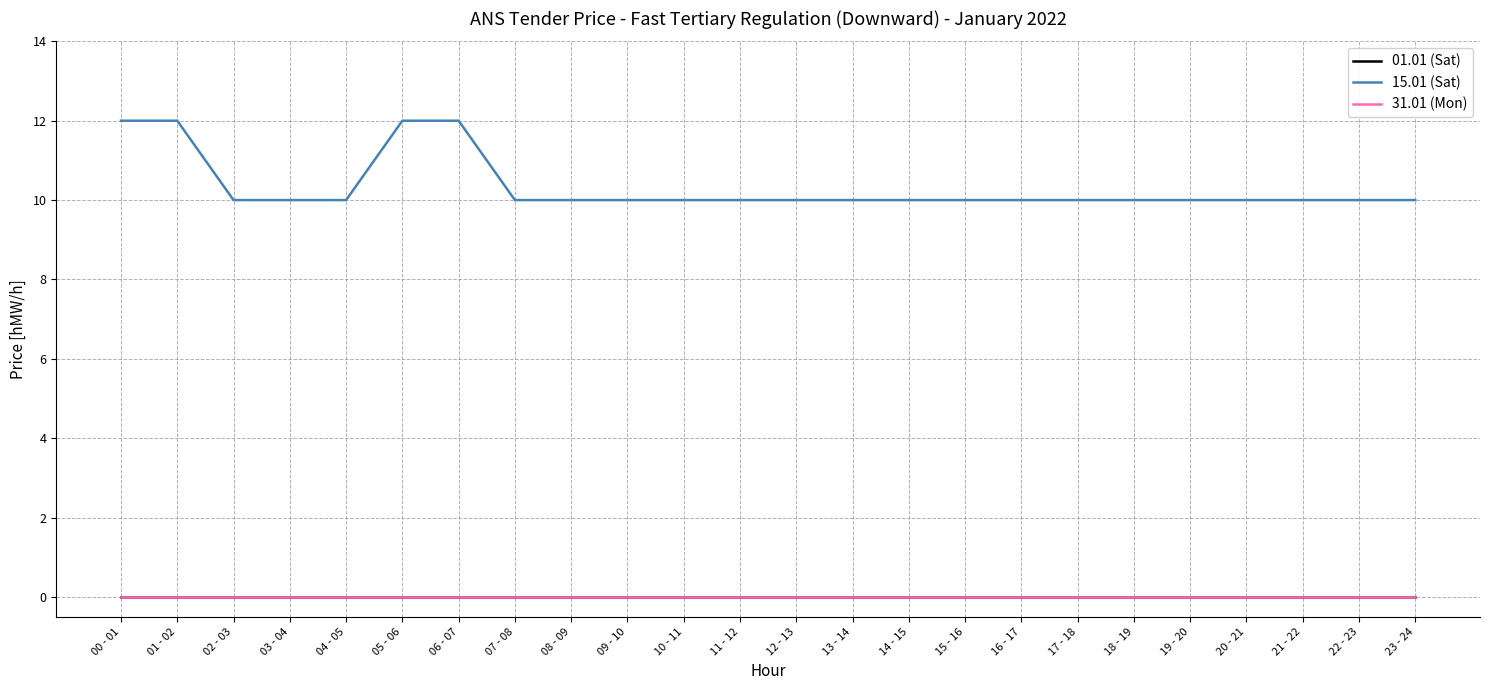

What is the minimum value for 15.01 (Sat)?

10